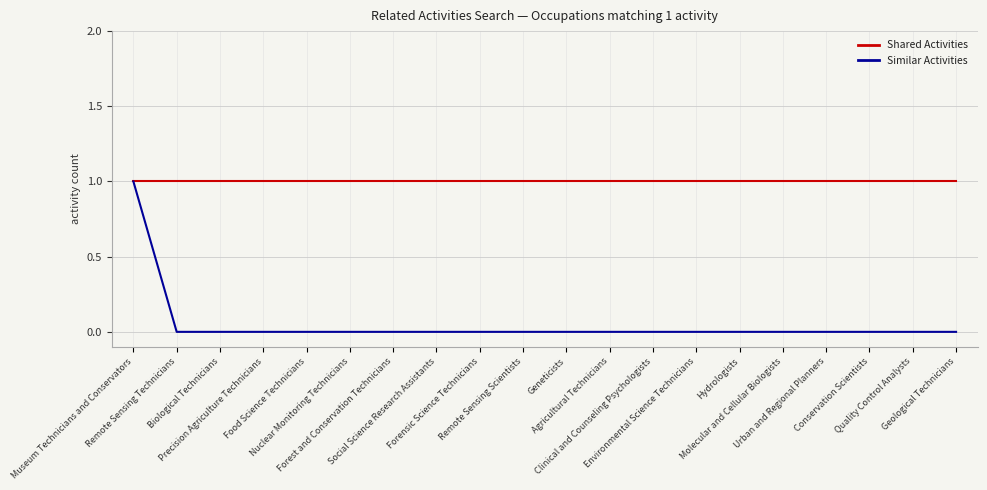

Is it true that Similar Activities equals 0 at Geneticists?

True